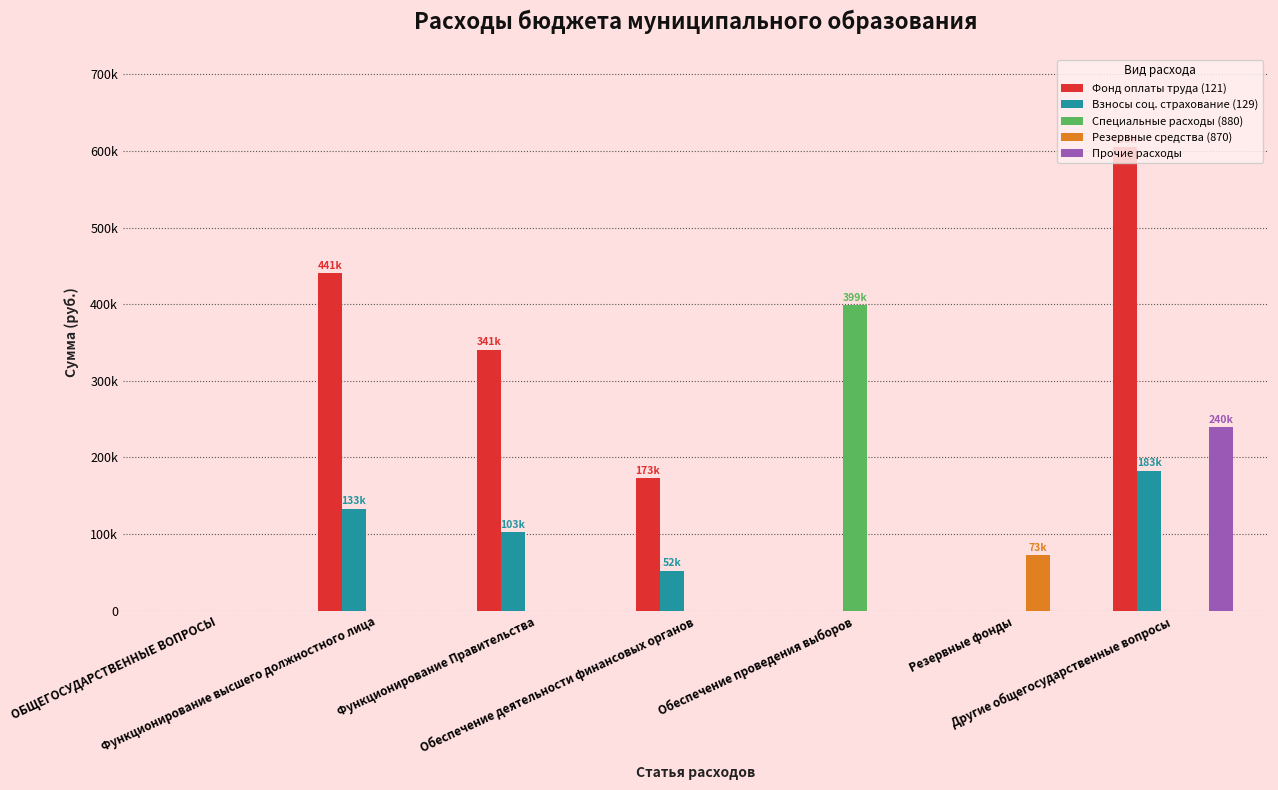

Which series has the largest total across all categories?

Фонд оплаты труда (121)